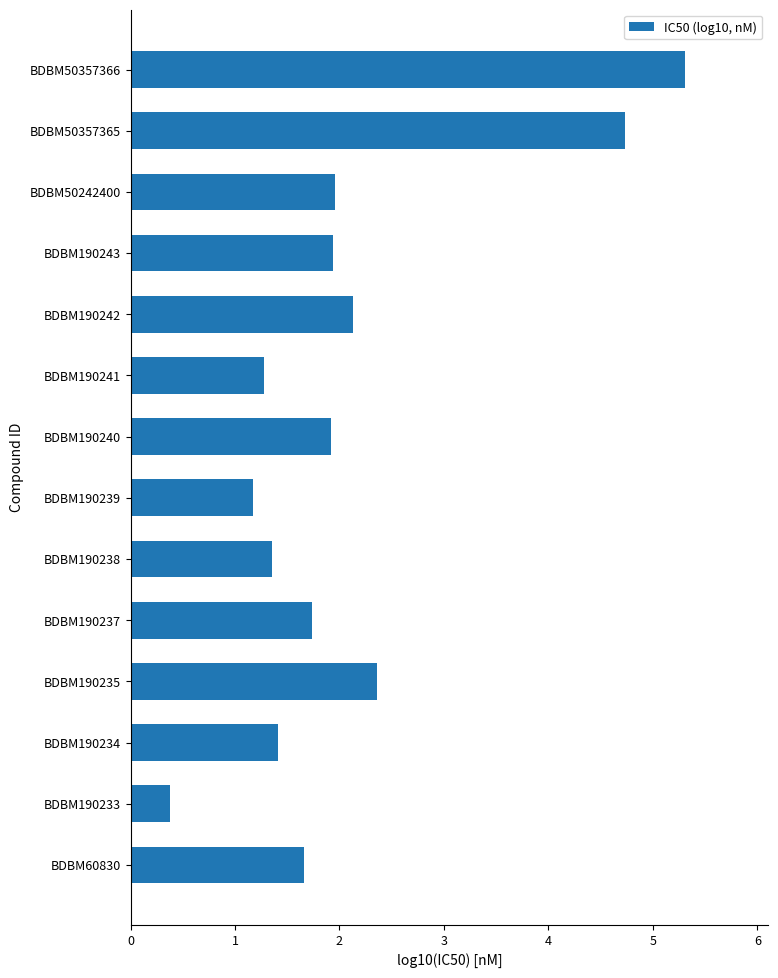

What is the change in value from BDBM190237 to BDBM50357366?

+3.6